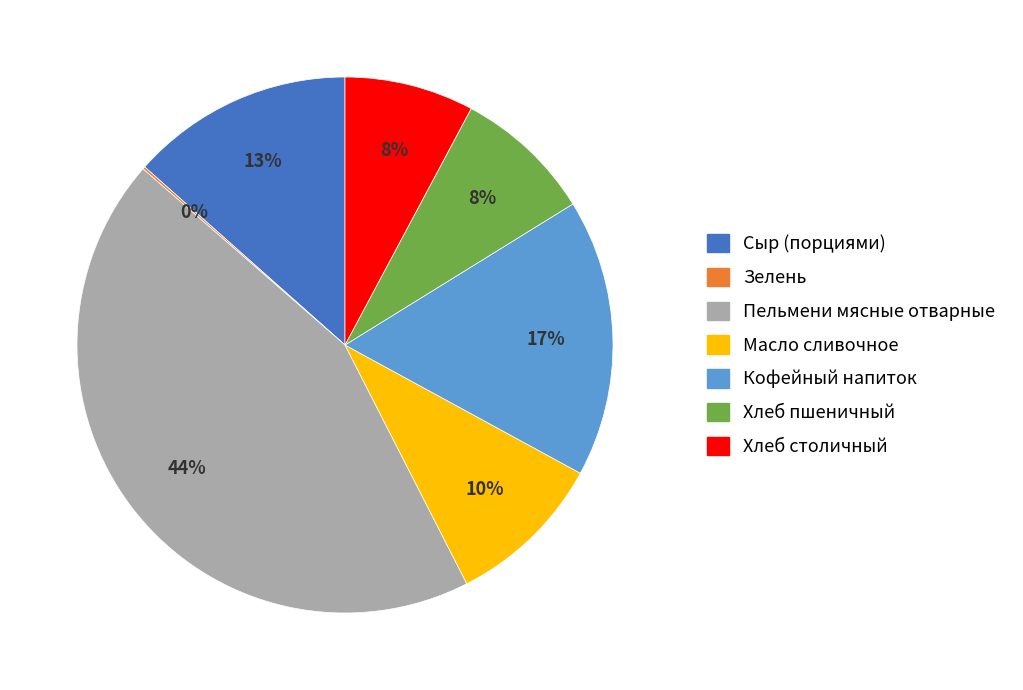

Between Сыр (порциями) and Хлеб столичный, which is larger?

Сыр (порциями)